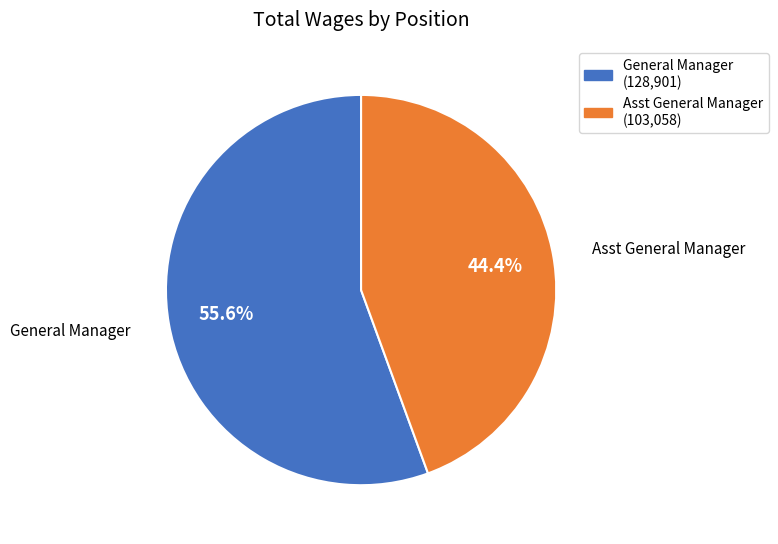

Rank the categories by value from highest to lowest.

General Manager, Asst General Manager